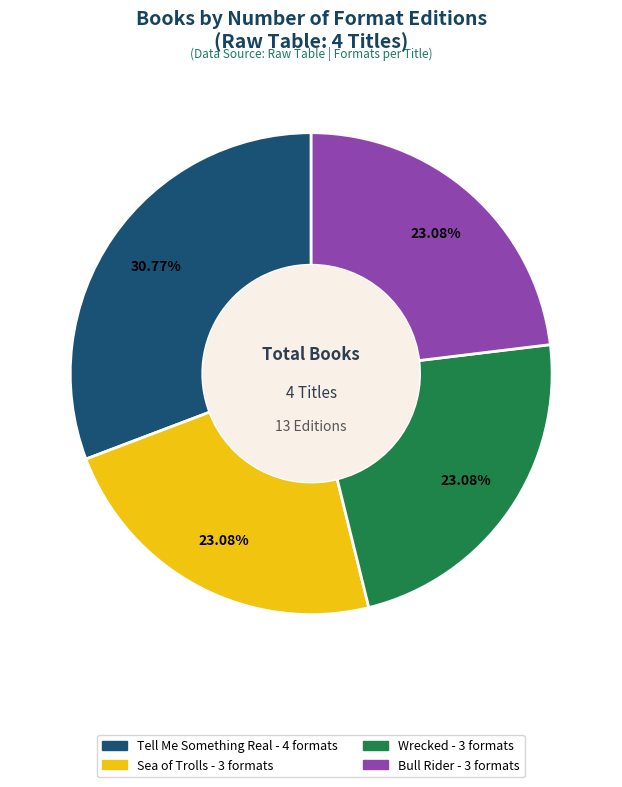

How many slices are in this pie chart?

4